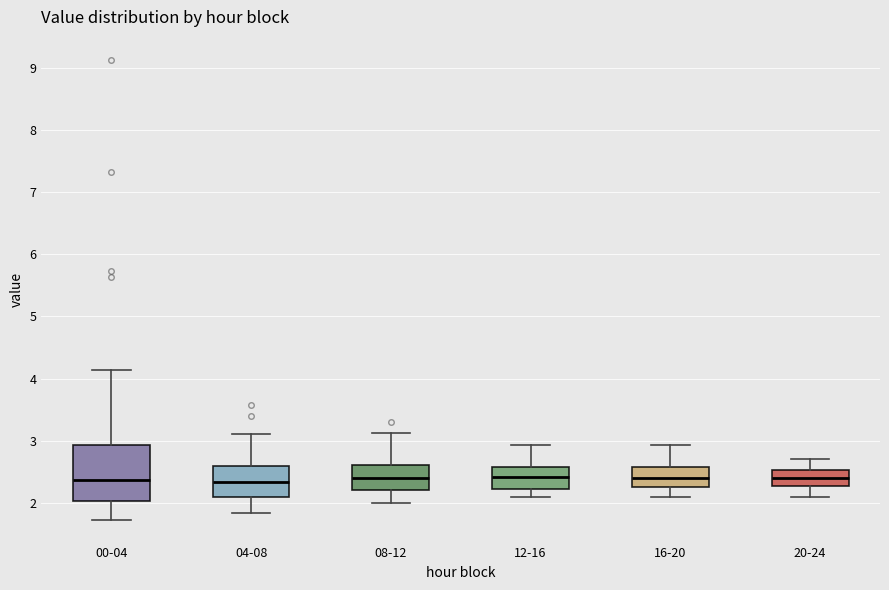

Reading left to right, transcribe this box plot: for each box, give where its median line is, the range the box spans, and where its two whiskers end, as read against the y-axis. The values are not printed on the chart, so give them approximately, as read against the axis.

00-04: median 2.4, box 2.0 to 2.9, whiskers 1.7 to 4.1
04-08: median 2.3, box 2.1 to 2.6, whiskers 1.8 to 3.1
08-12: median 2.4, box 2.2 to 2.6, whiskers 2.0 to 3.1
12-16: median 2.4, box 2.2 to 2.6, whiskers 2.1 to 2.9
16-20: median 2.4, box 2.3 to 2.6, whiskers 2.1 to 2.9
20-24: median 2.4, box 2.3 to 2.5, whiskers 2.1 to 2.7